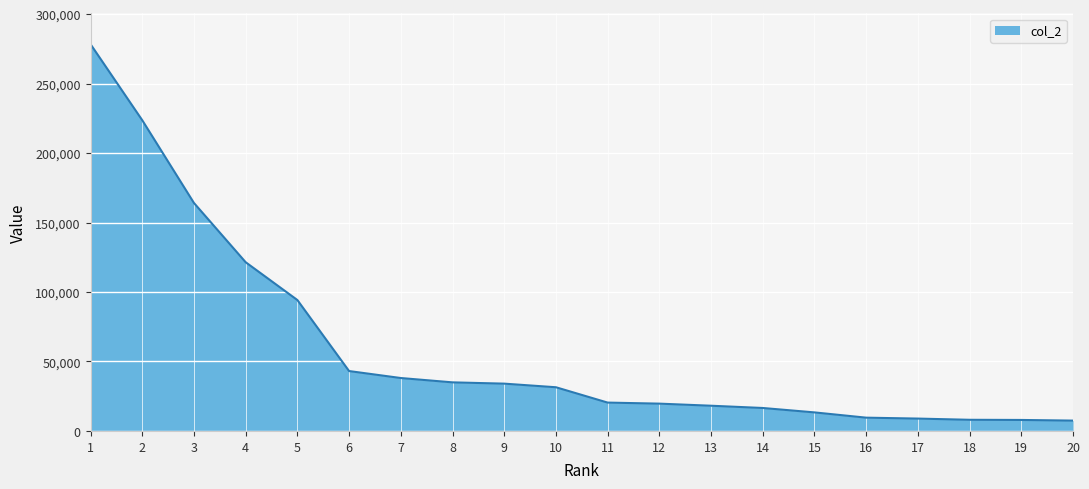

Is it true that the value at 18 is 8025?

True